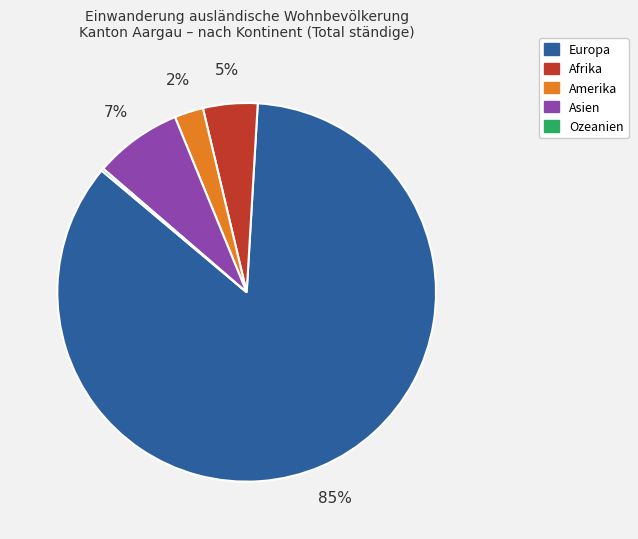

The Europa slice represents 85% of the pie. True or false?

True